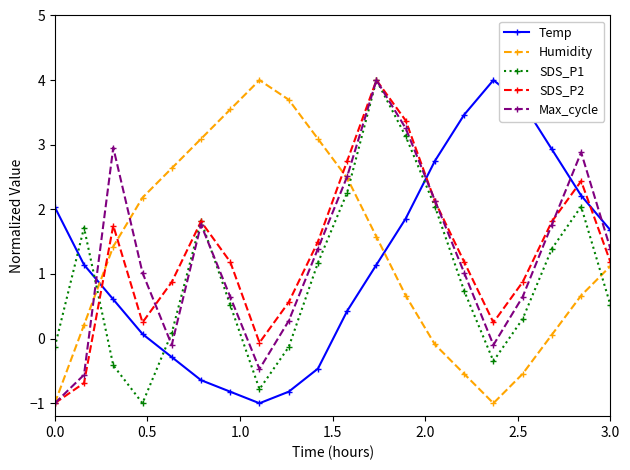

How many values in Temp are below zero?

6